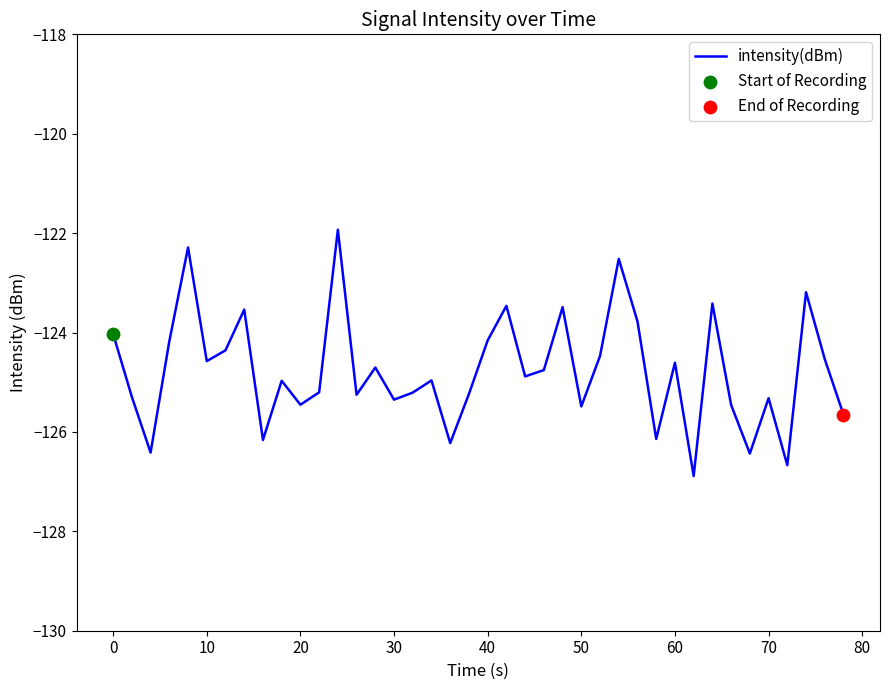

What is the difference between the maximum and minimum values?

5.0